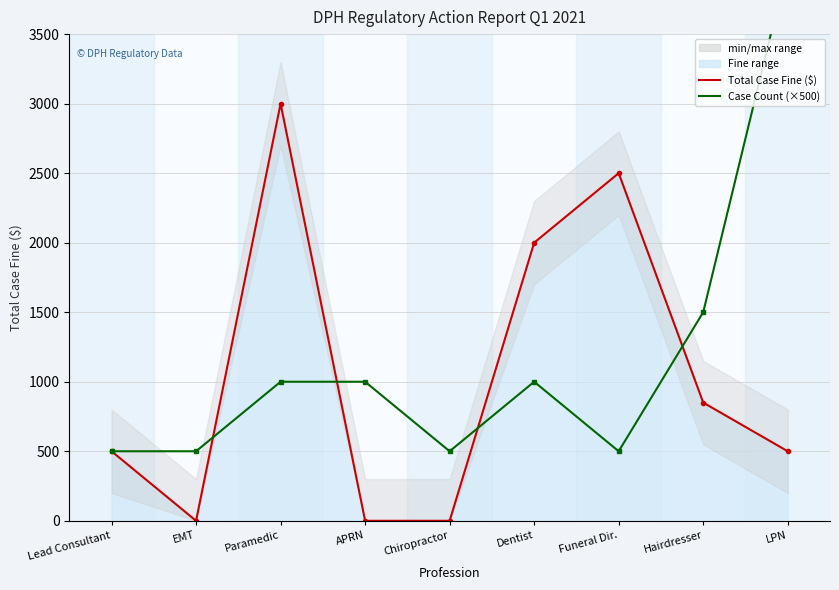

At which category is the sum across all series the highest?

LPN